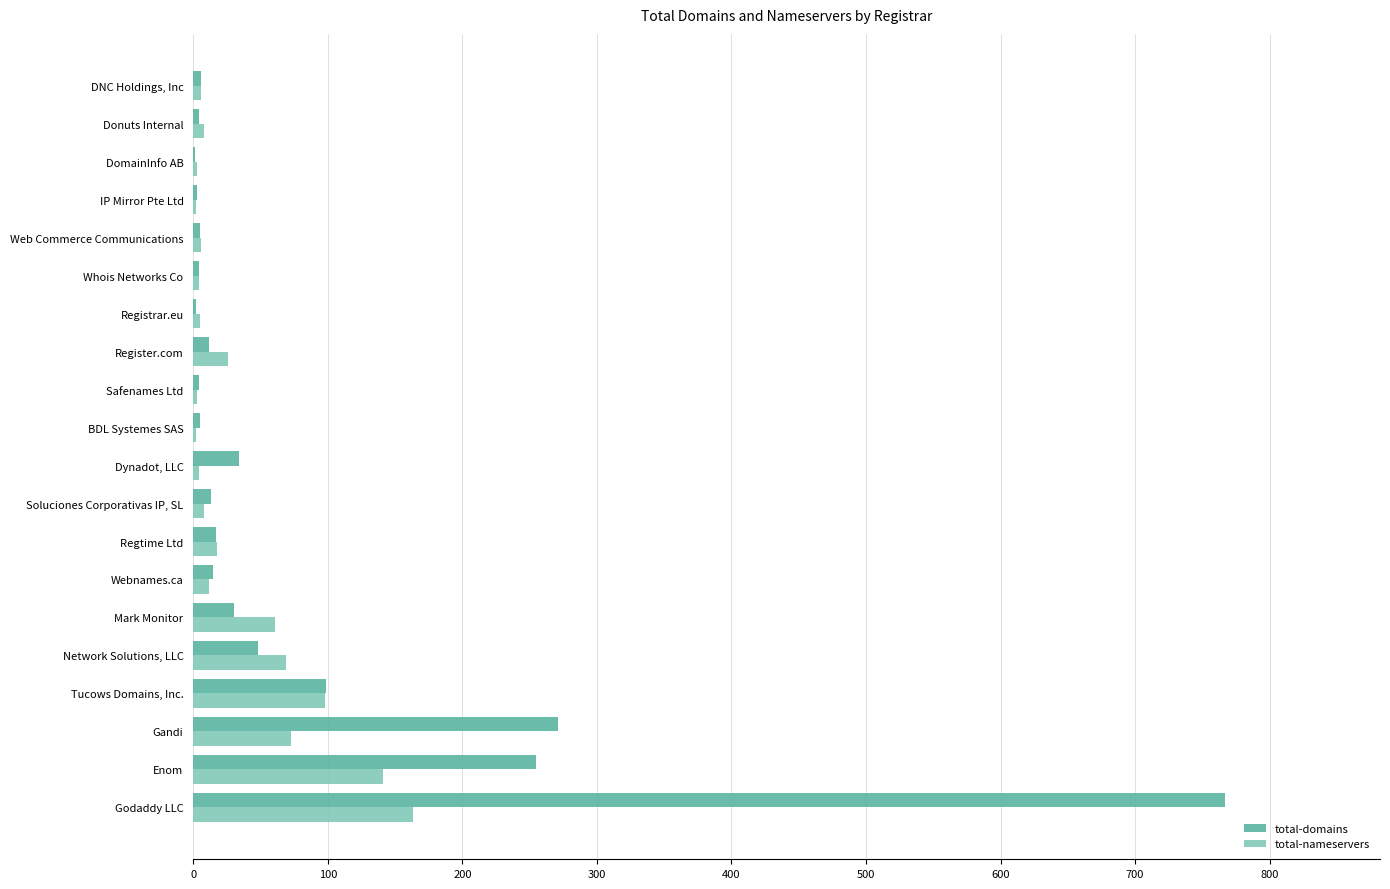

What is the maximum value shown in the chart?

767